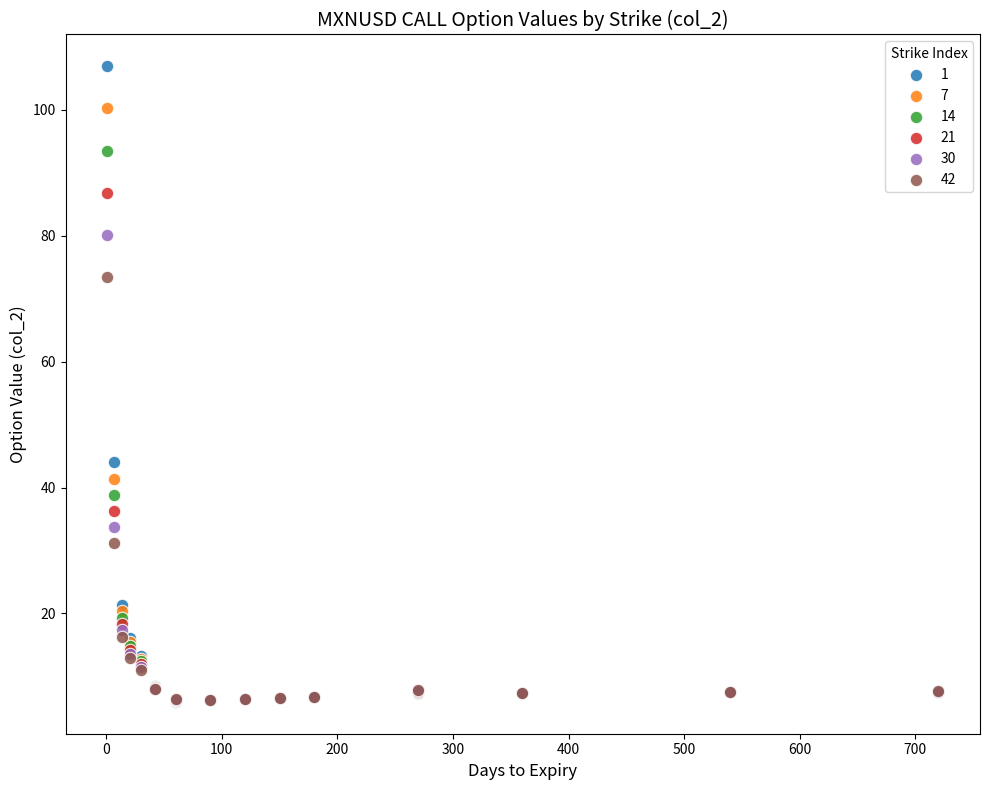

Across all series, what Y value is closest to 56?

44.0